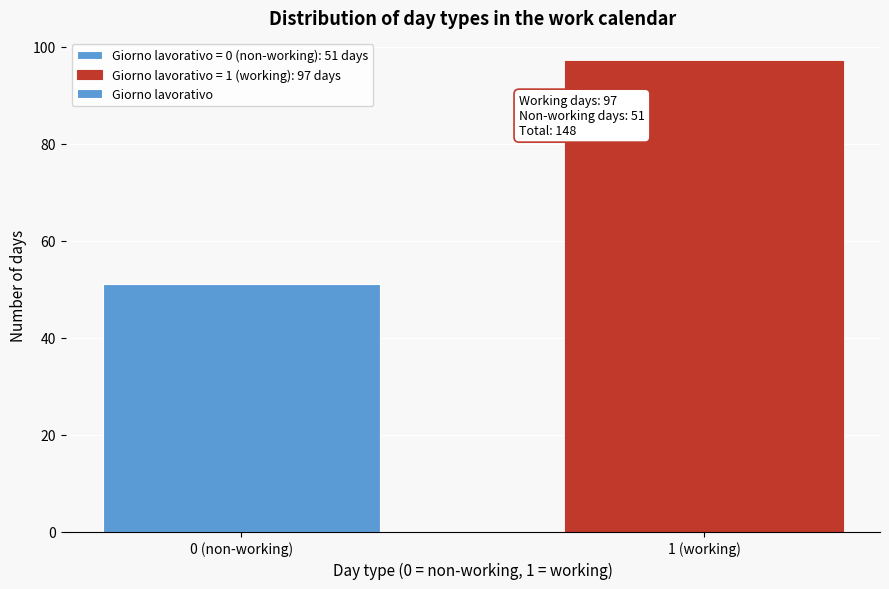

Reading right to left, transcribe all the data shown in this chart.

1 (working)=97	0 (non-working)=51